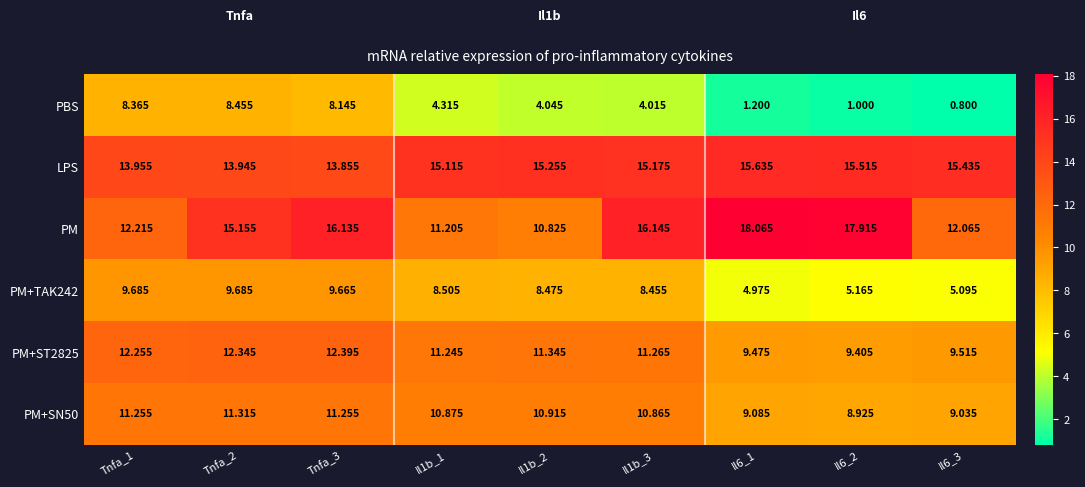

Which series has the largest total across all categories?

LPS